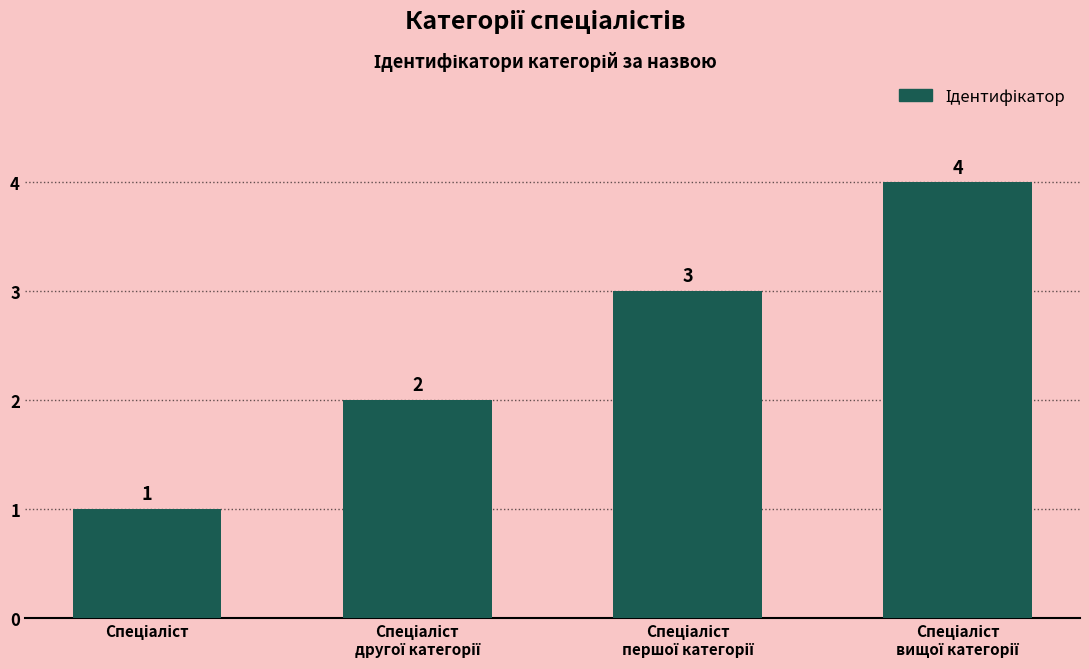

Count the values in the range 2 to 4.

3